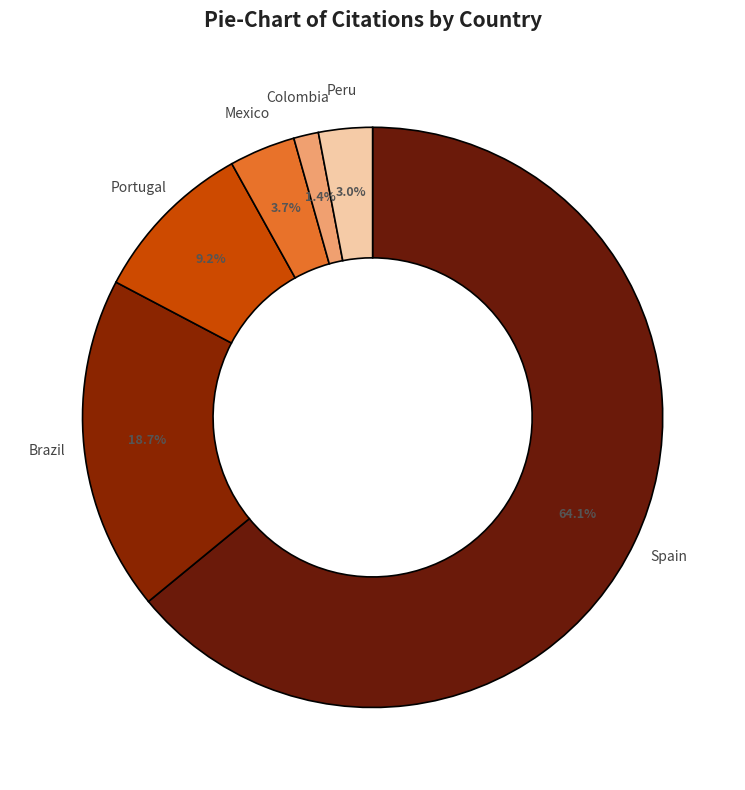

How much of the chart is everything except Colombia?

98.6%